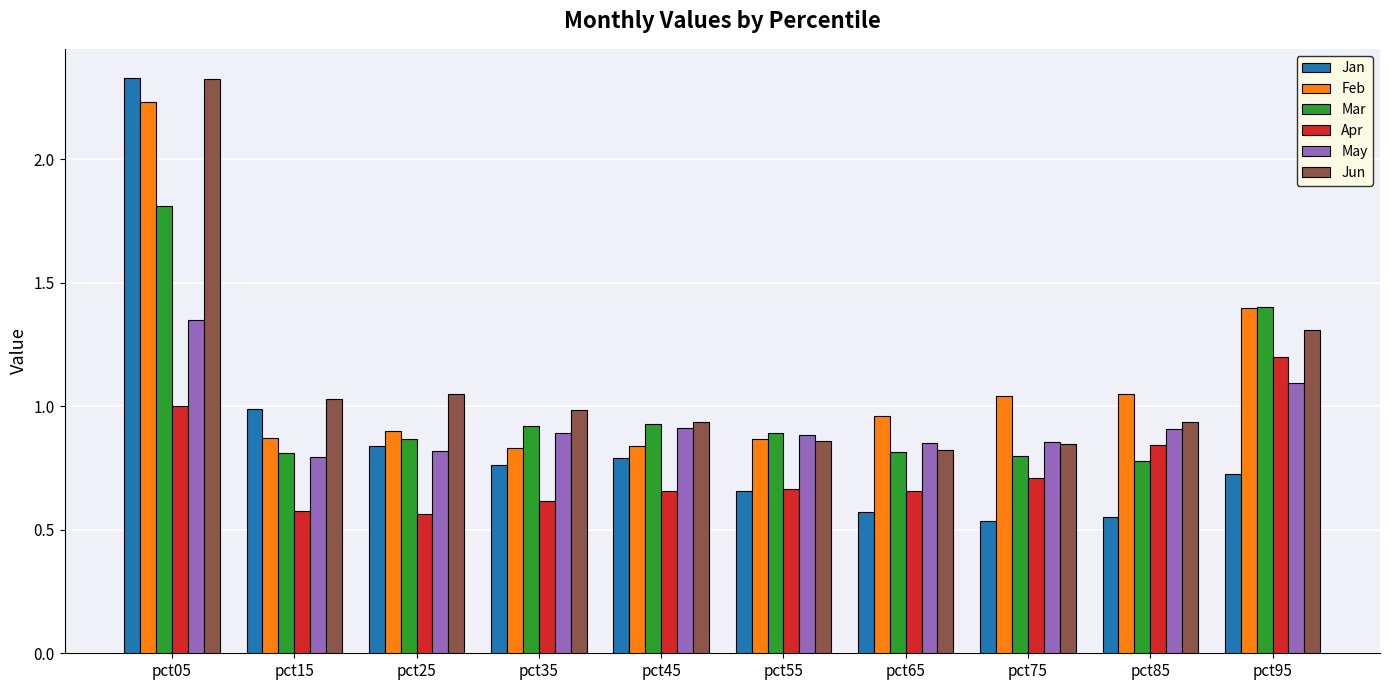

At which category is the sum across all series the highest?

pct05